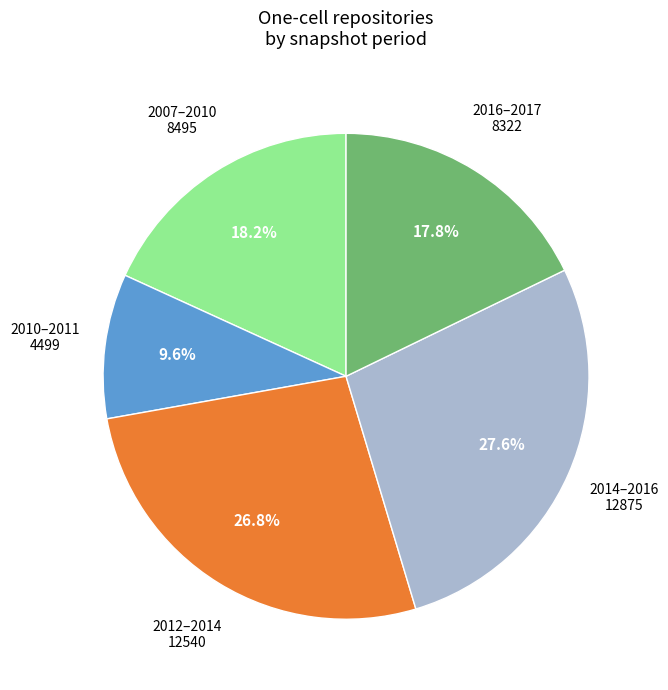

How many segments does this pie chart have?

5